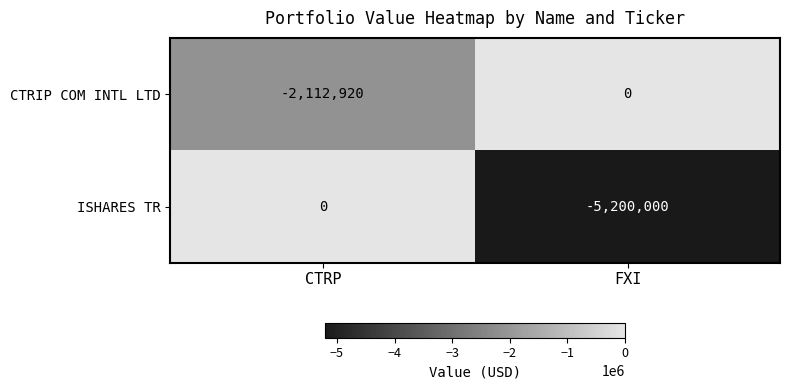

Which series has the largest total across all categories?

CTRIP COM INTL LTD